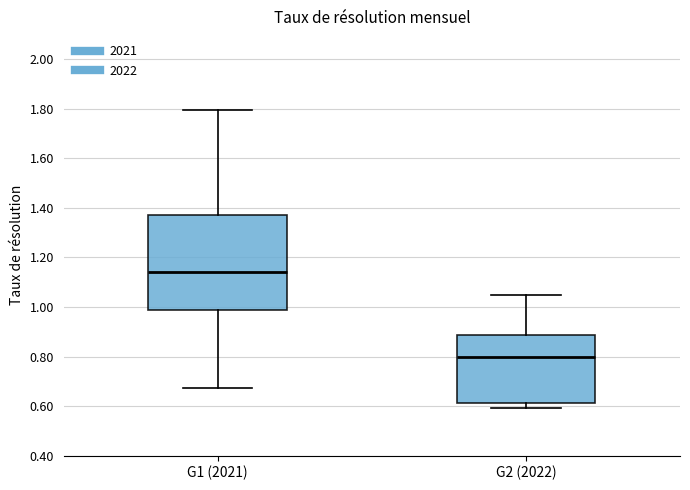

Where does the upper whisker of the box for G1 (2021) end on the y-axis? The values are not printed on the chart, so give them approximately, as read against the axis.

1.80